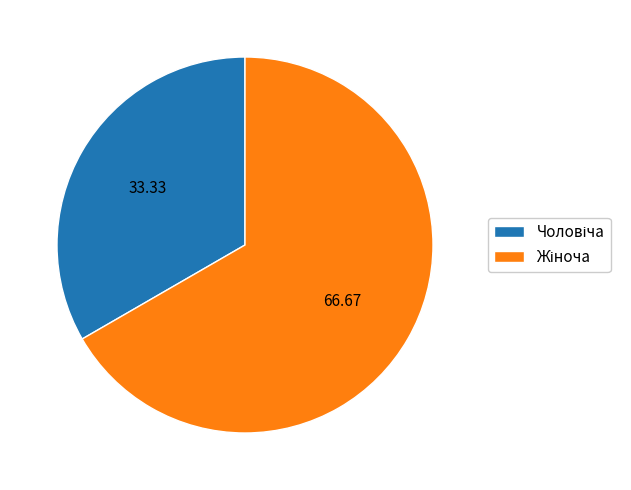

Does any single category account for the majority?

Yes